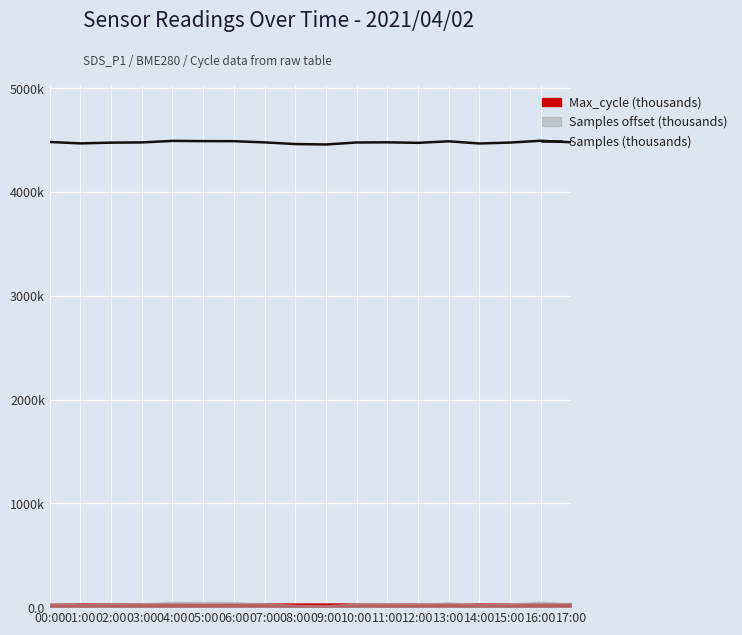

Reading left to right, transcribe all the data shown in this chart.

4481.4	4467.7	4475.0	4477.0	4491.8	4489.5	4489.0	4477.4	4461.4	4457.2	4476.4	4478.0	4473.1	4487.8	4466.9	4475.6	4493.0	4478.3